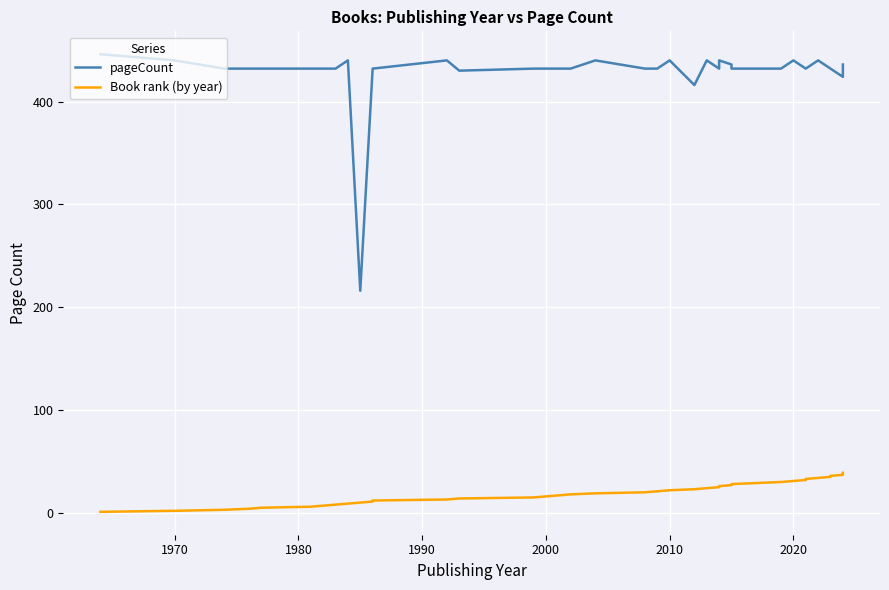

What are all the series names shown in the legend?

pageCount, Book rank (by year)